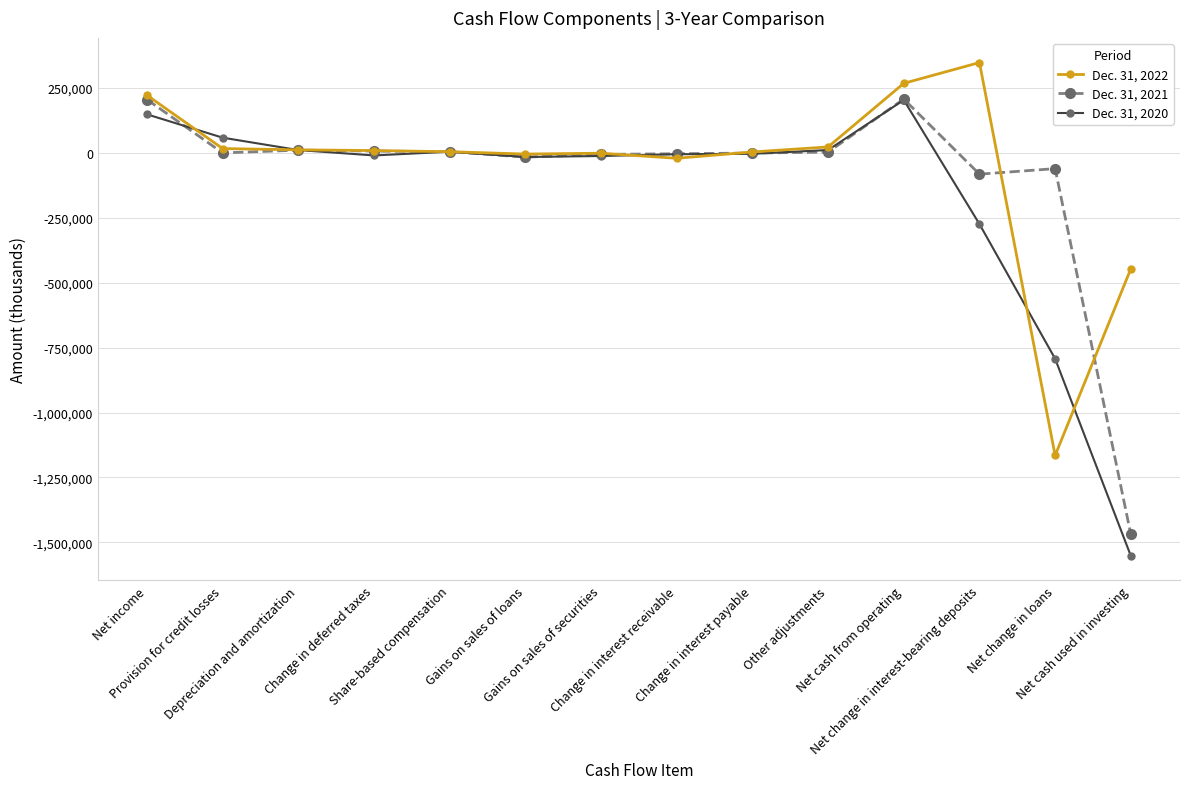

Which category has the highest value in the Dec. 31, 2022 series?

Net change in interest-bearing deposits